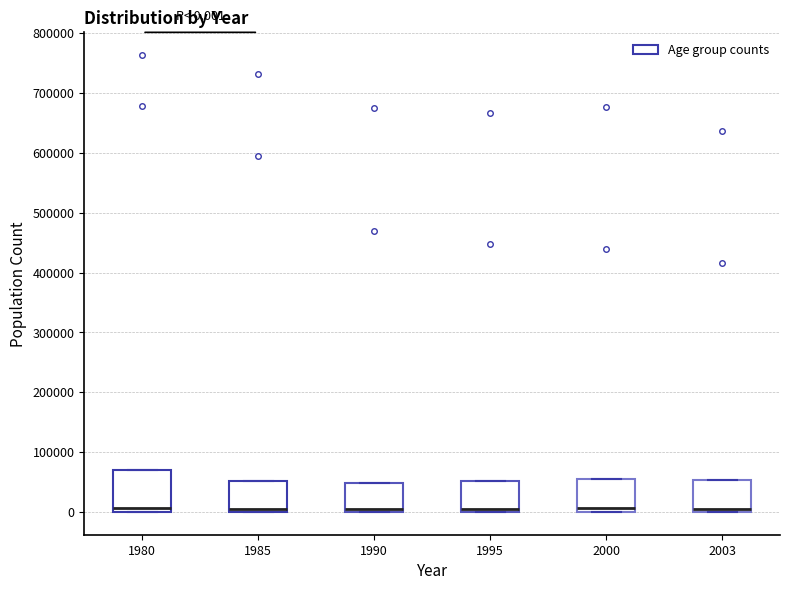

Which box is the tallest, from its lower edge to its upper edge?

1980